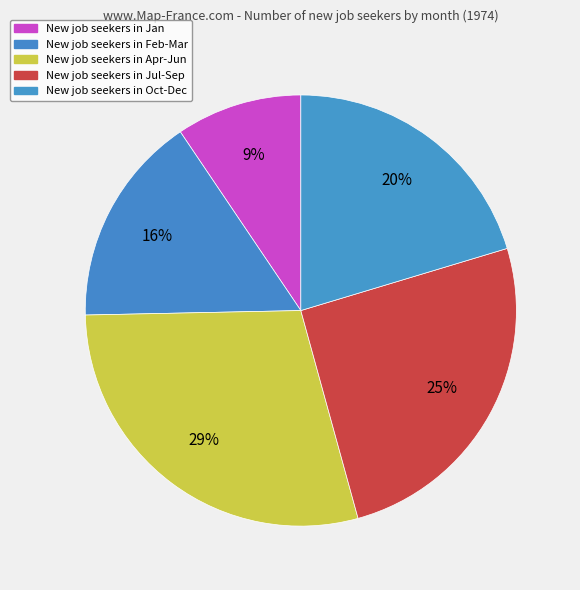

Is there a majority slice in this chart?

No